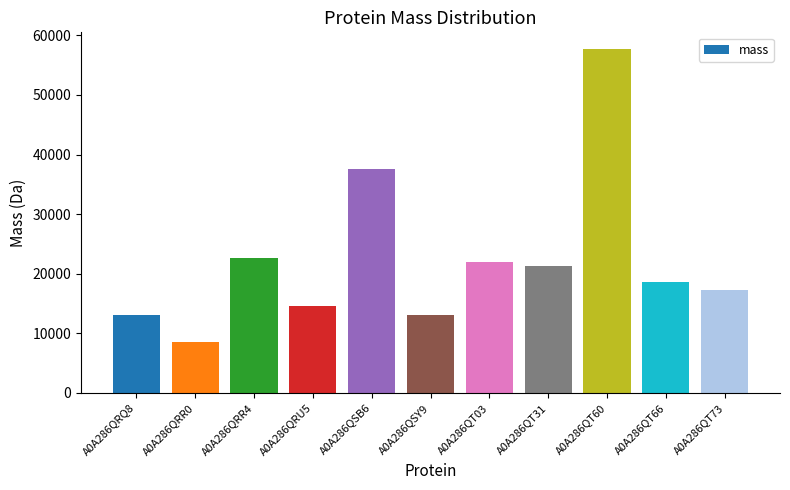

What is the value of the 5th bar from the left?

37514.4